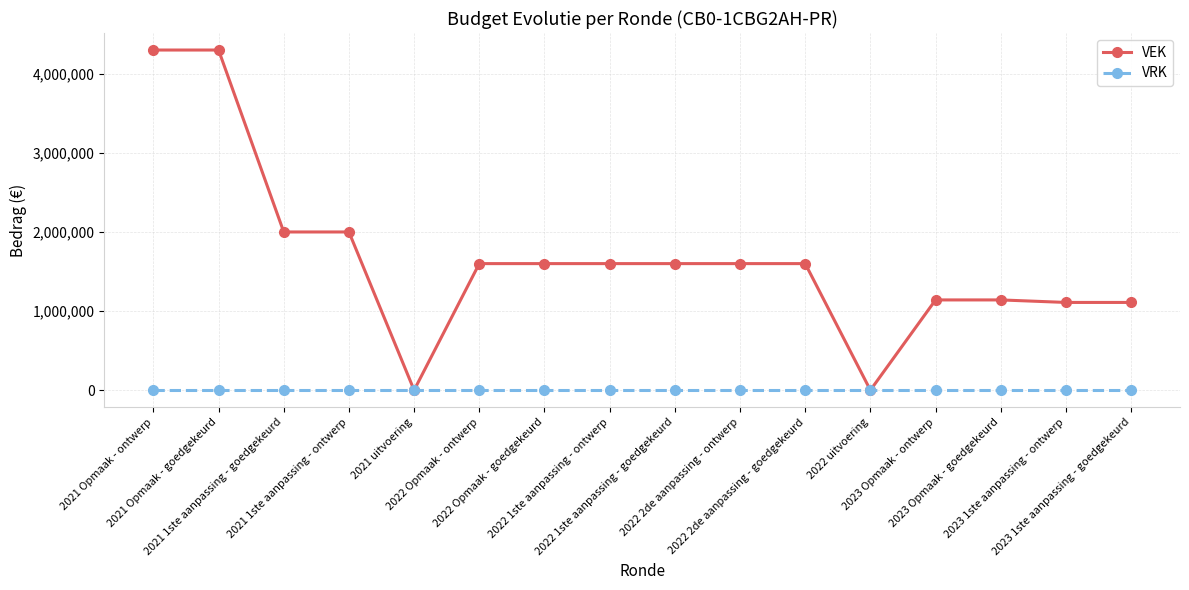

Reading left to right, transcribe all the data shown in this chart.

VEK: 2021 Opmaak - ontwerp=4300000	2021 Opmaak - goedgekeurd=4300000	2021 1ste aanpassing - goedgekeurd=2000000	2021 1ste aanpassing - ontwerp=2000000	2021 uitvoering=0	2022 Opmaak - ontwerp=1600000	2022 Opmaak - goedgekeurd=1600000	2022 1ste aanpassing - ontwerp=1600000	2022 1ste aanpassing - goedgekeurd=1600000	2022 2de aanpassing - ontwerp=1600000	2022 2de aanpassing - goedgekeurd=1600000	2022 uitvoering=0	2023 Opmaak - ontwerp=1140915	2023 Opmaak - goedgekeurd=1140915	2023 1ste aanpassing - ontwerp=1109151	2023 1ste aanpassing - goedgekeurd=1109151
VRK: 2021 Opmaak - ontwerp=0	2021 Opmaak - goedgekeurd=0	2021 1ste aanpassing - goedgekeurd=0	2021 1ste aanpassing - ontwerp=0	2021 uitvoering=0	2022 Opmaak - ontwerp=0	2022 Opmaak - goedgekeurd=0	2022 1ste aanpassing - ontwerp=0	2022 1ste aanpassing - goedgekeurd=0	2022 2de aanpassing - ontwerp=0	2022 2de aanpassing - goedgekeurd=0	2022 uitvoering=0	2023 Opmaak - ontwerp=0	2023 Opmaak - goedgekeurd=0	2023 1ste aanpassing - ontwerp=0	2023 1ste aanpassing - goedgekeurd=0